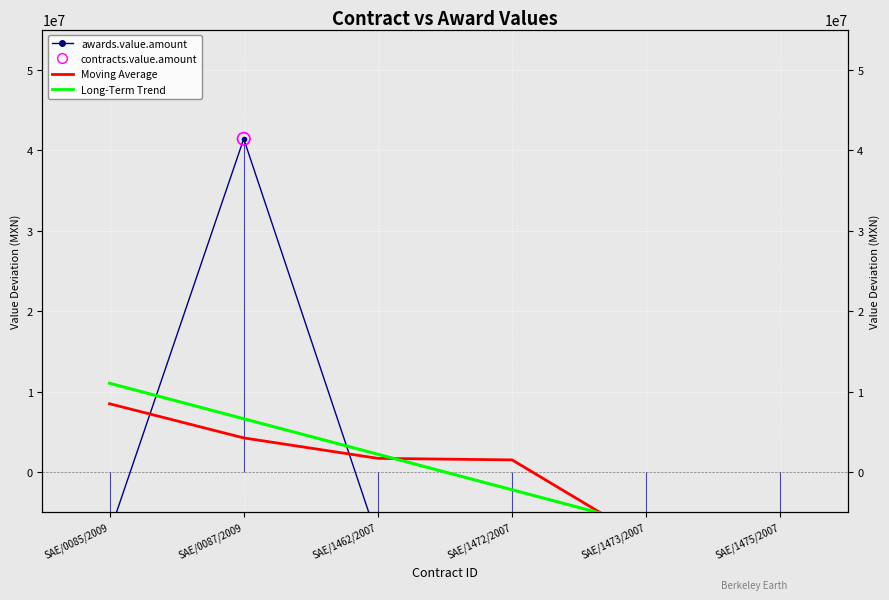

Which series has the largest total across all categories?

Long-Term Trend